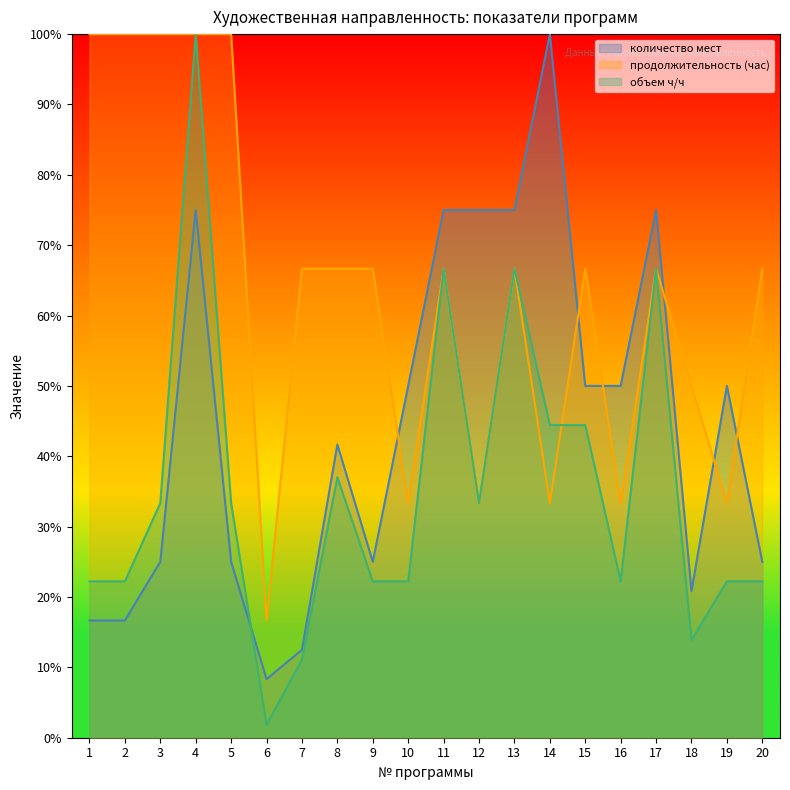

How many data points in продолжительность (час) are less than 66?

7